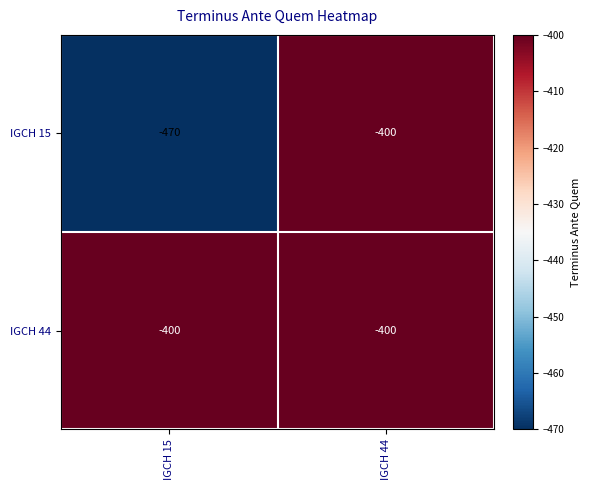

True or false: IGCH 44 has a value of -400 at IGCH 44.

True